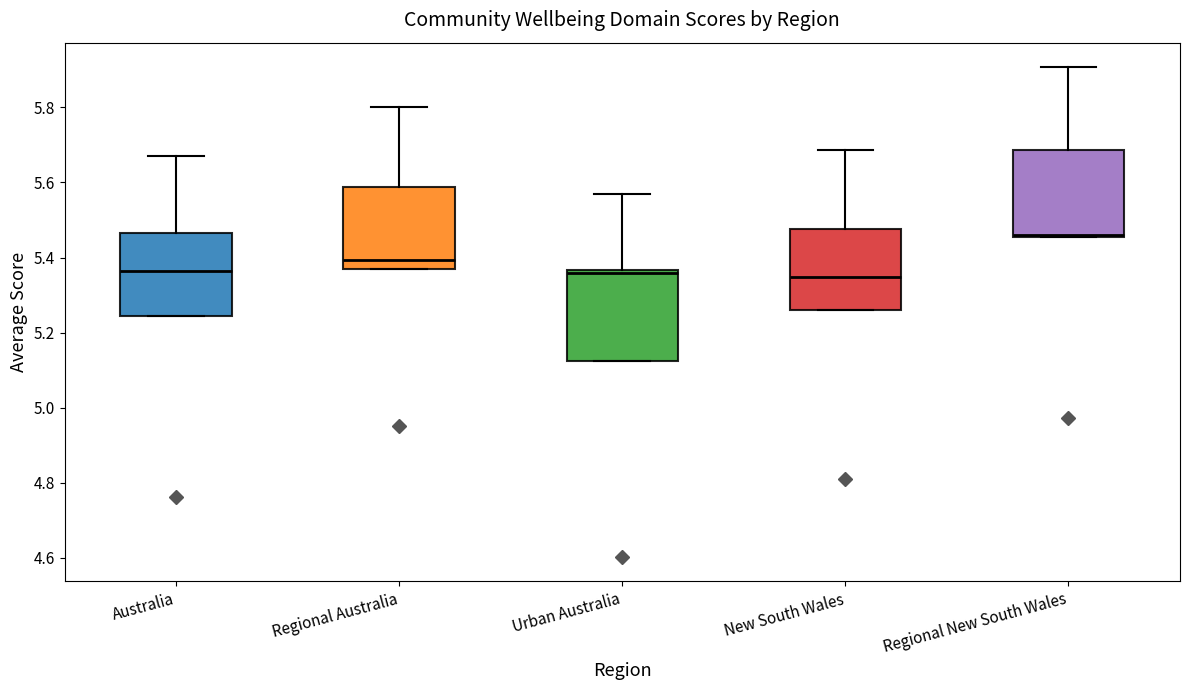

Where does the upper whisker of the box for Urban Australia end on the y-axis? The values are not printed on the chart, so give them approximately, as read against the axis.

5.56